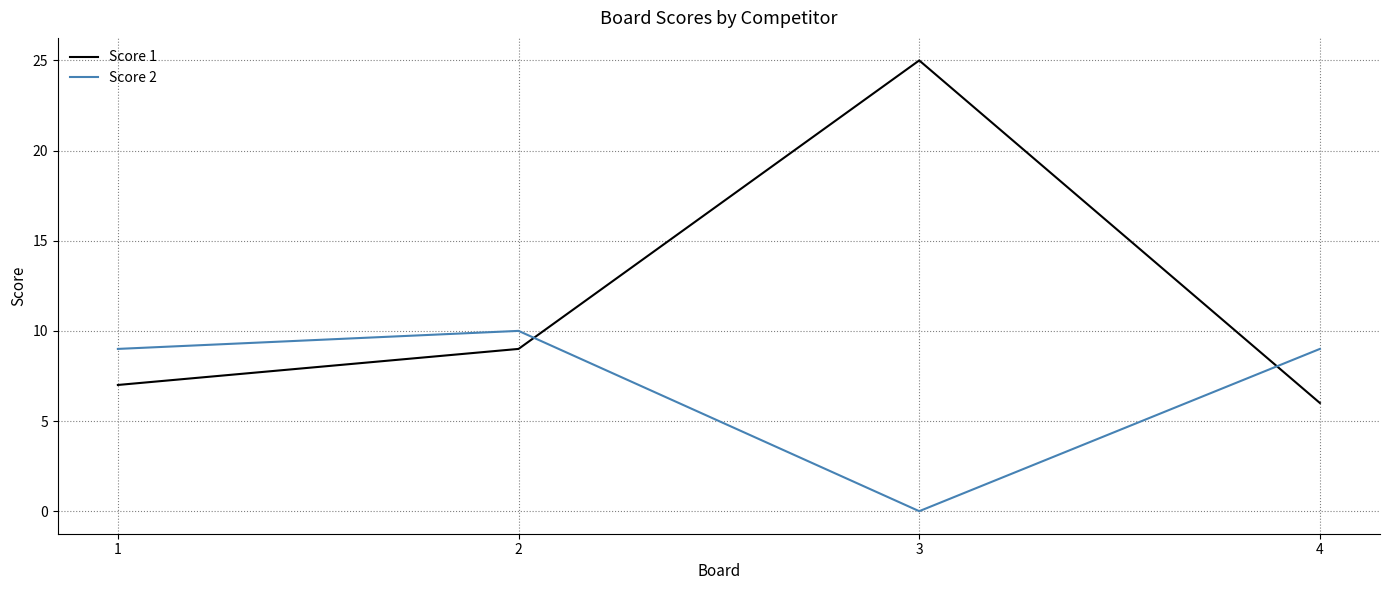

What is the spread (max minus min) of values at 3?

25